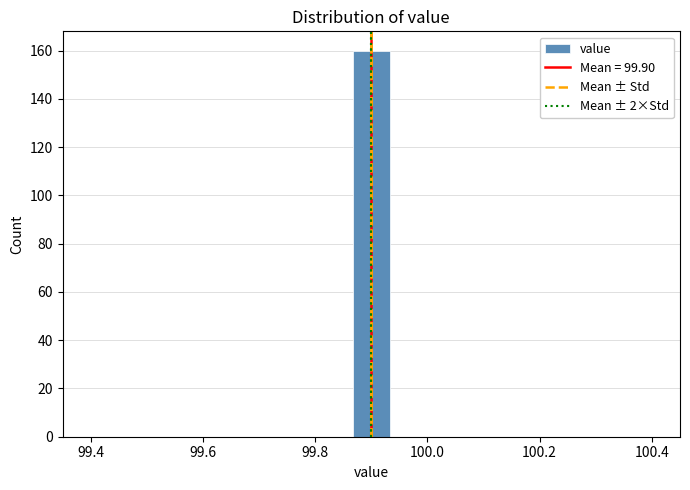

Read against the x-axis, roughly where is the centre of the tallest bar?

99.90